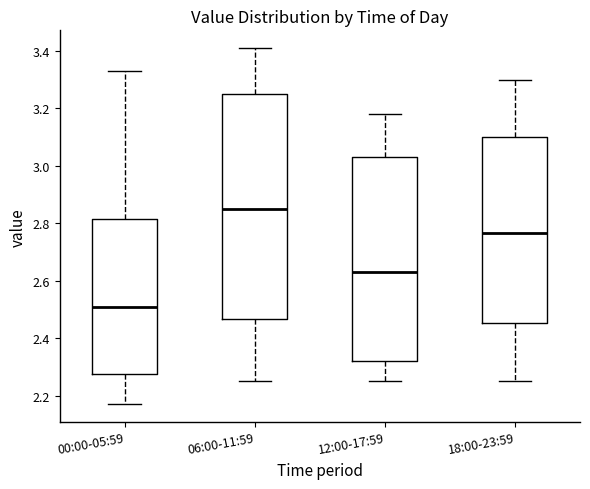

Which box's median line is the highest?

06:00-11:59